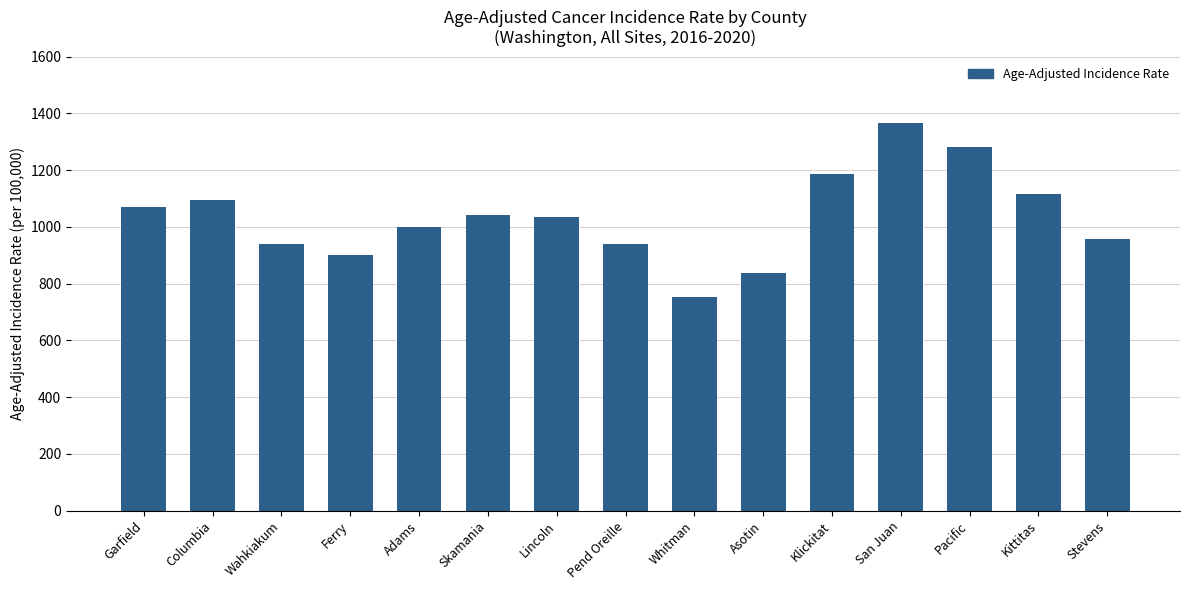

What is the label of the 11th bar from the right?

Adams